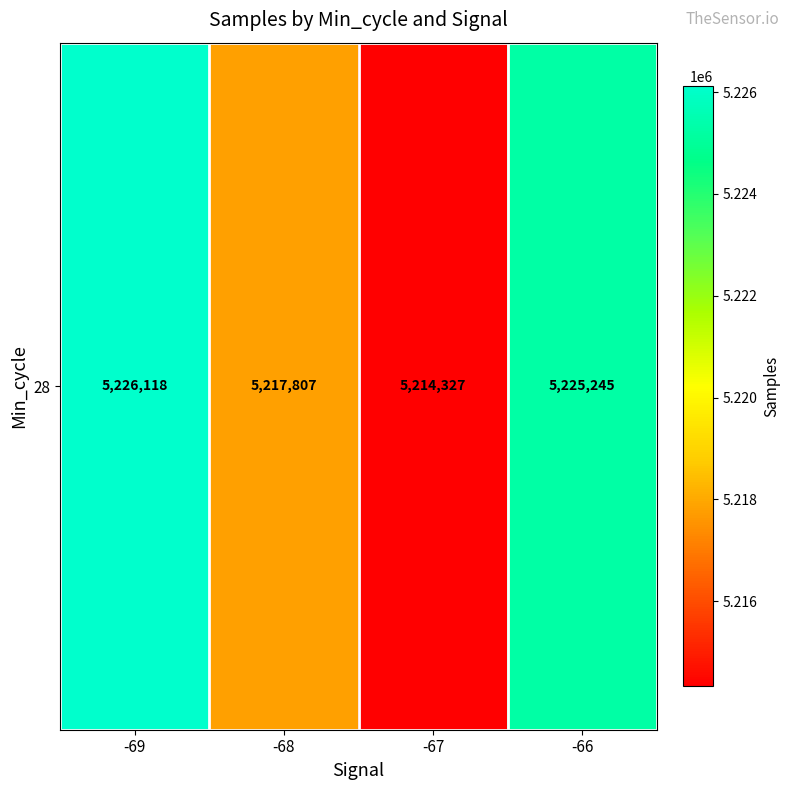

Is it true that the value at -66 is 8247507.7?

False